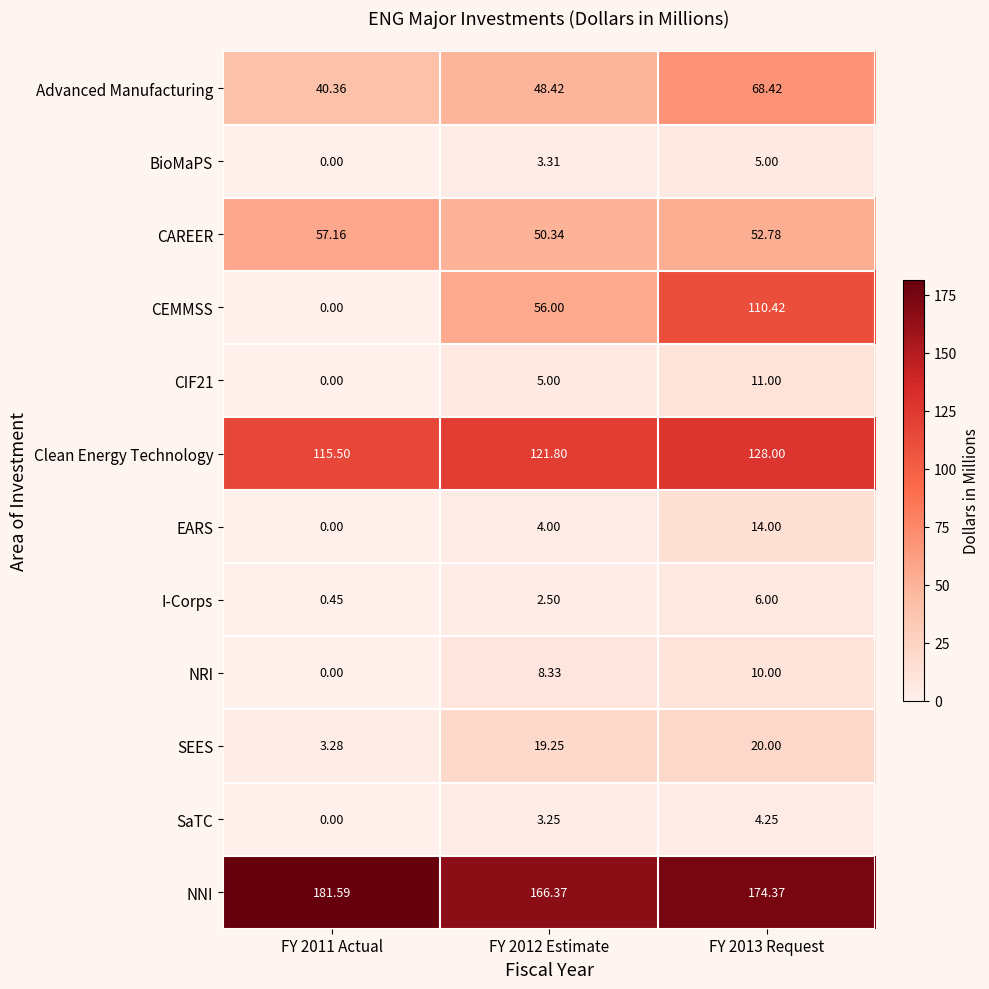

Between FY 2011 Actual and FY 2012 Estimate, which series saw the biggest shift?

CEMMSS